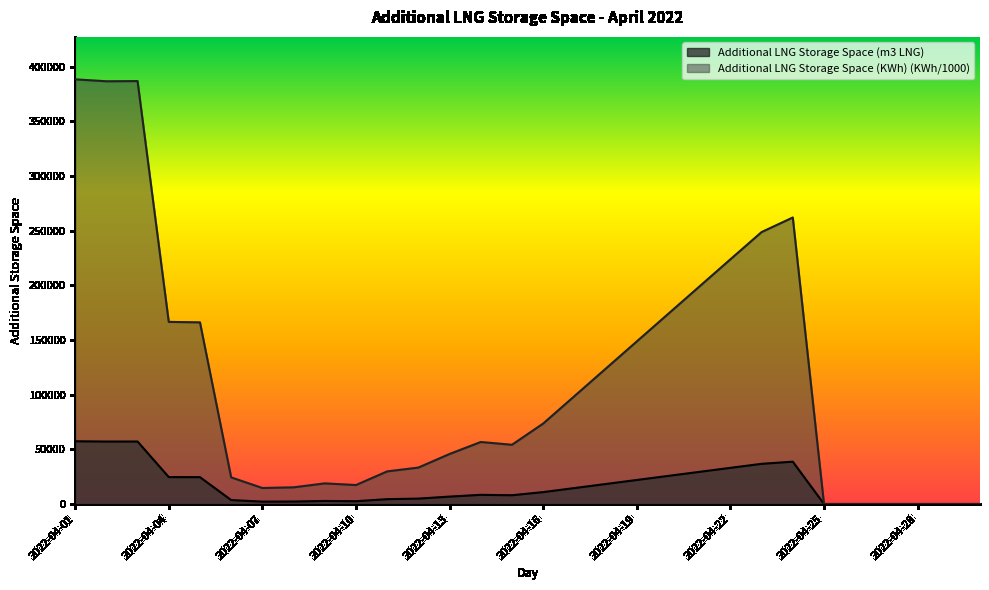

At 2022-04-25, list the series in order from smallest to largest.

Additional LNG Storage Space (m3 LNG), Additional LNG Storage Space (KWh)